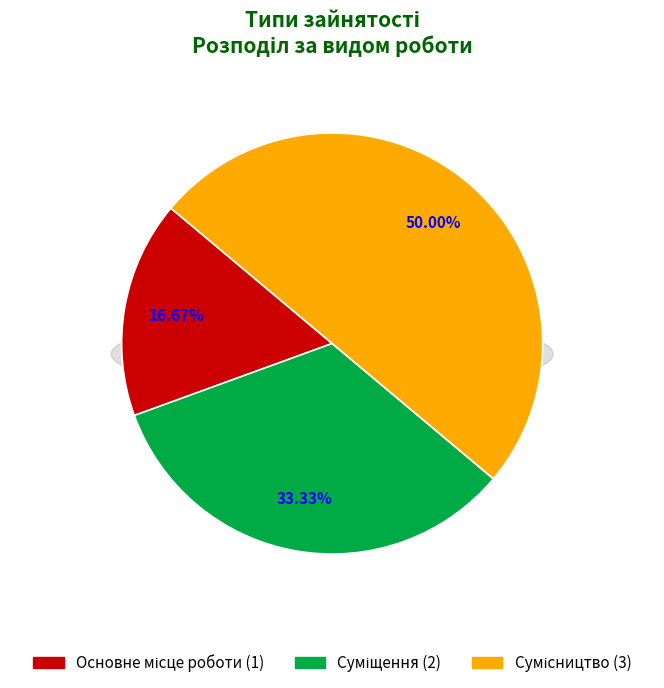

To the nearest percent, what is the difference between the largest and smallest slice percentages?

33%